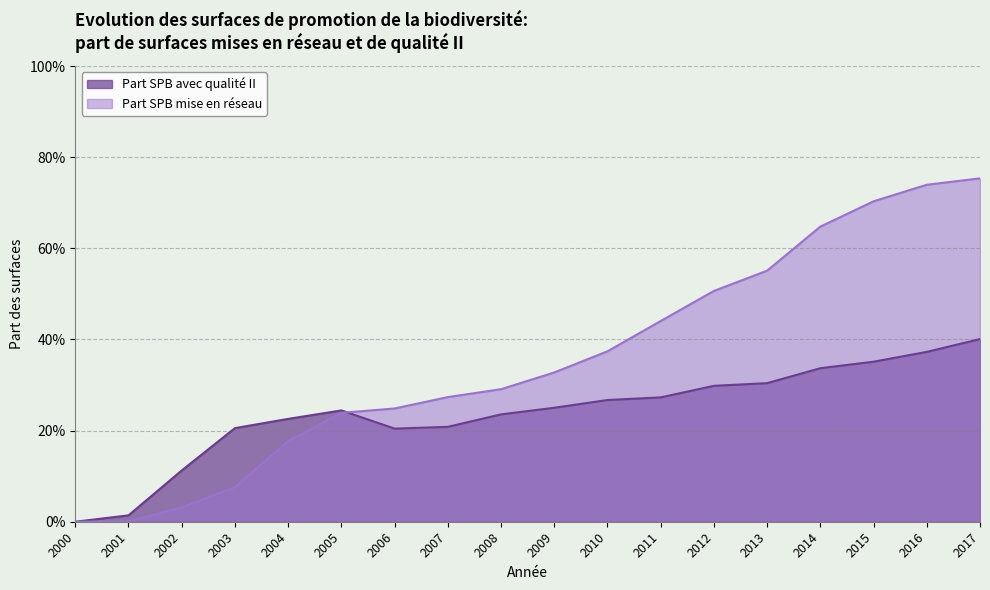

How many data points in Part SPB mise en réseau are above 0?

17